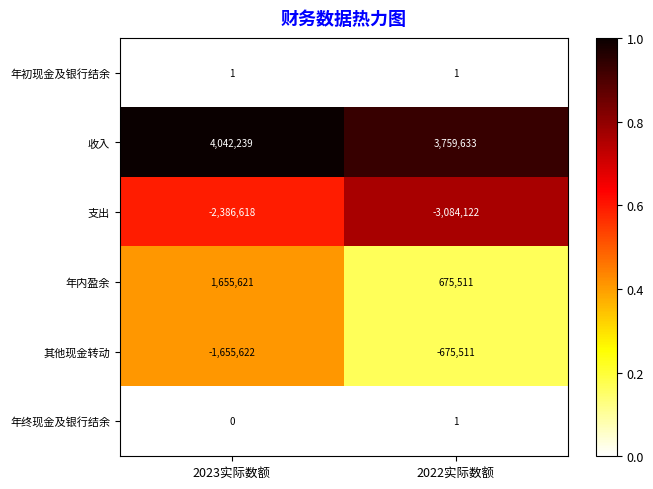

The value of 其他现金转动 at 2022实际数额 is -675511. True or false?

True